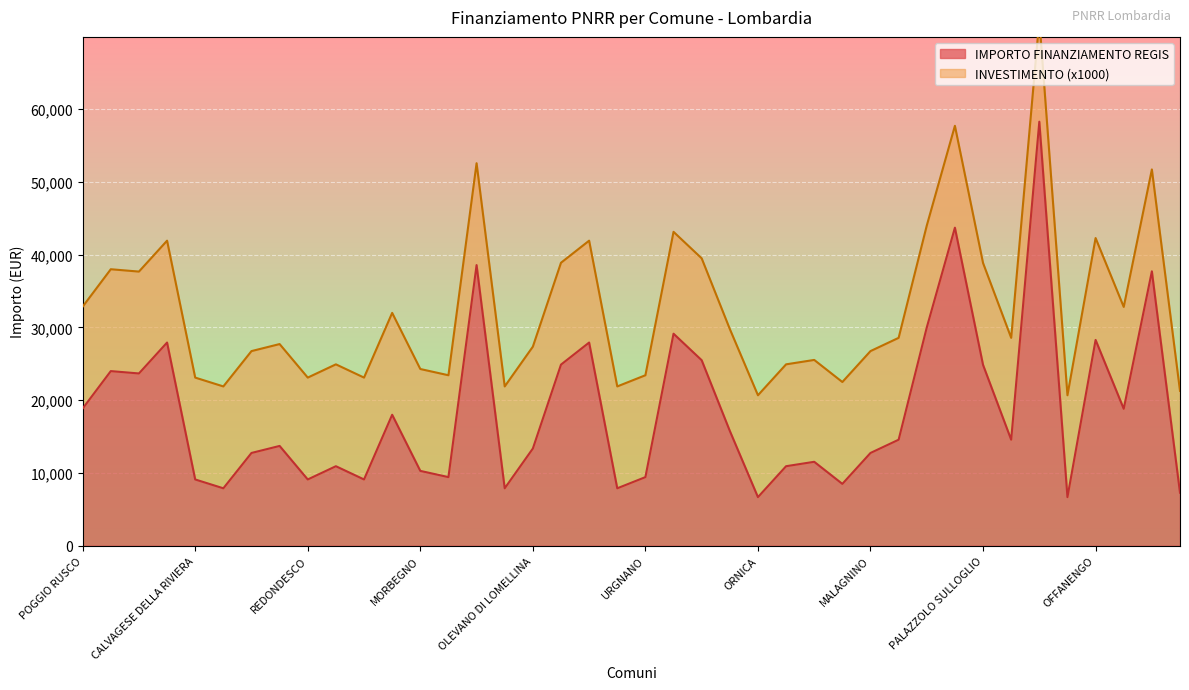

What is the maximum value for IMPORTO FINANZIAMENTO REGIS?

58272